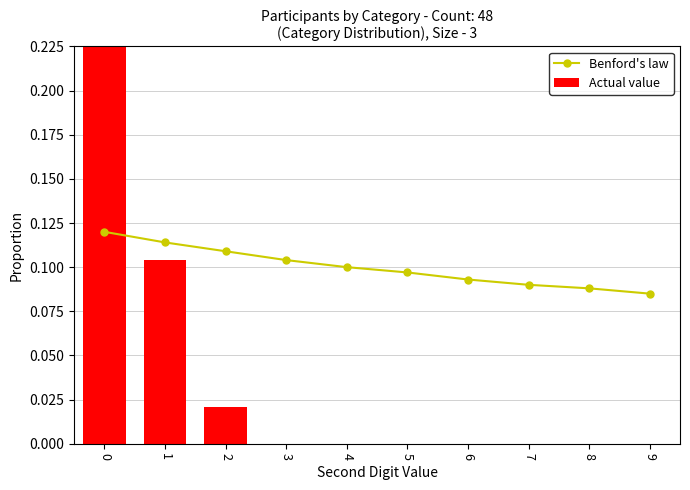

At how many categories does at least one series exceed 0?

10